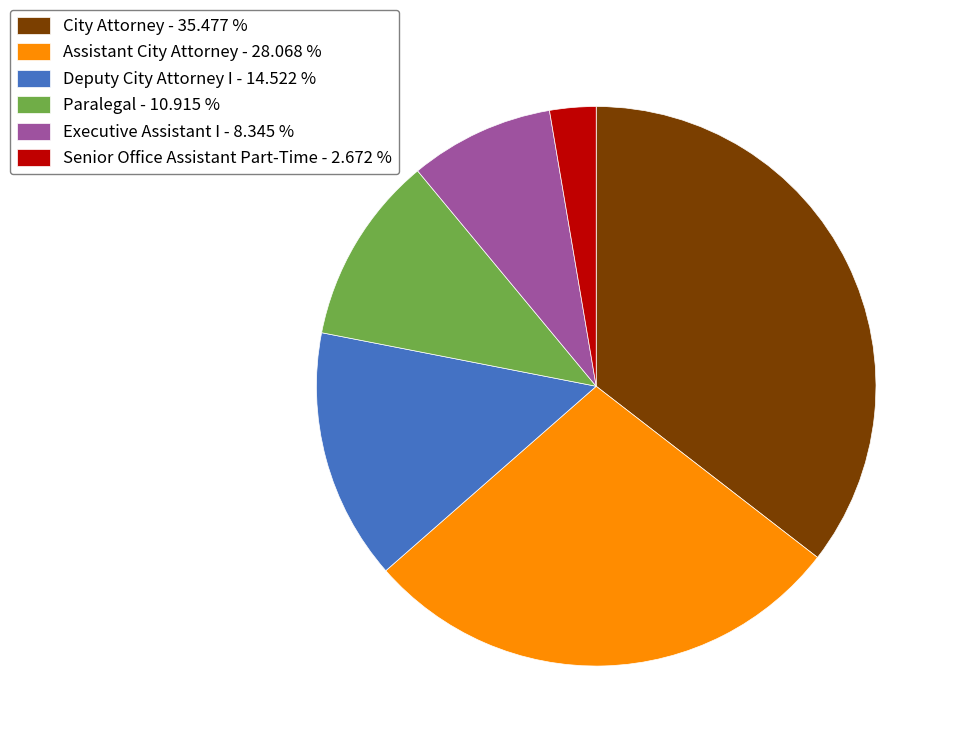

Is Deputy City Attorney I the majority of the pie?

No